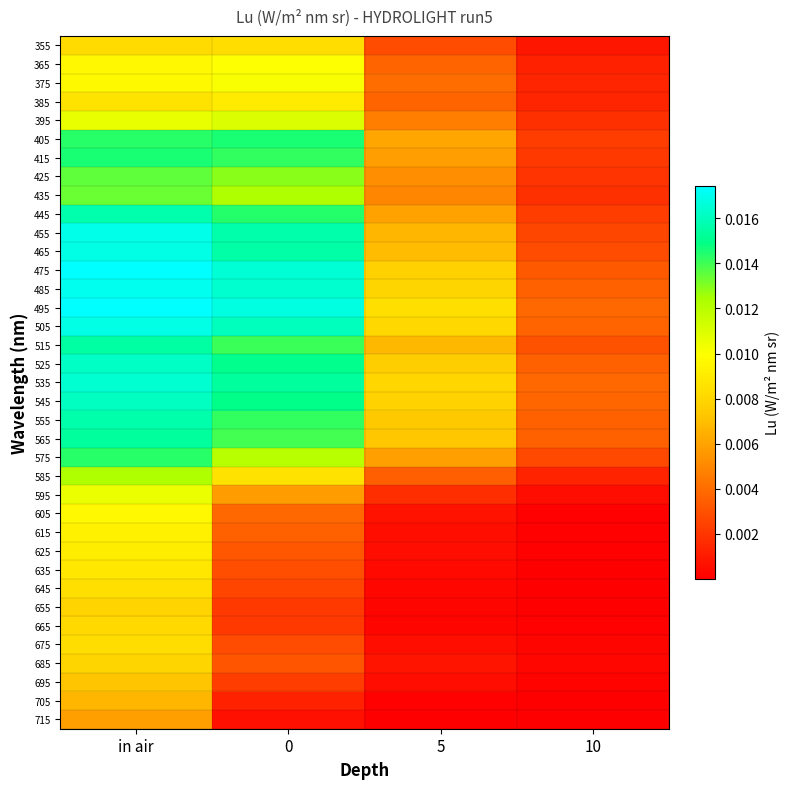

What is the total value across all series at 5?

0.2